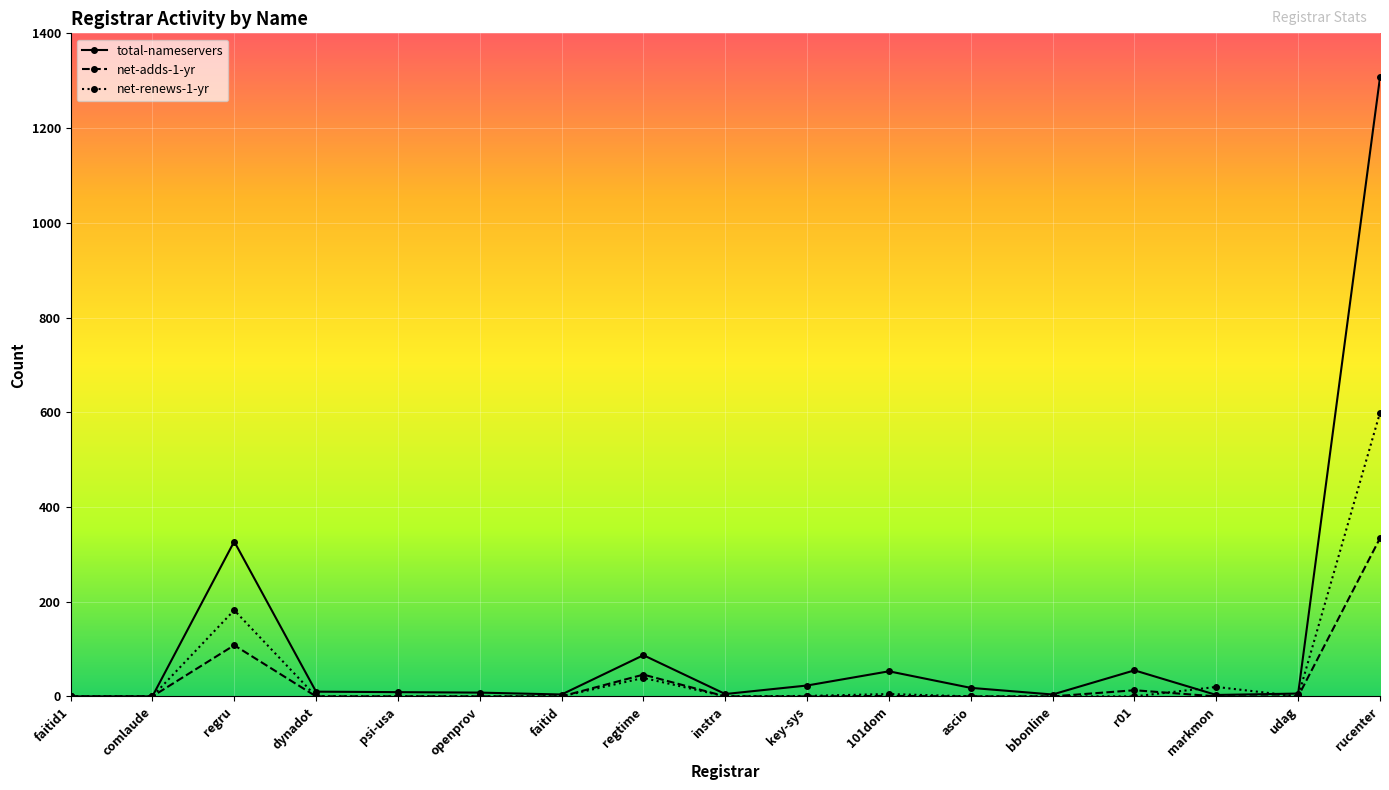

What is the average value of the net-renews-1-yr series?

50